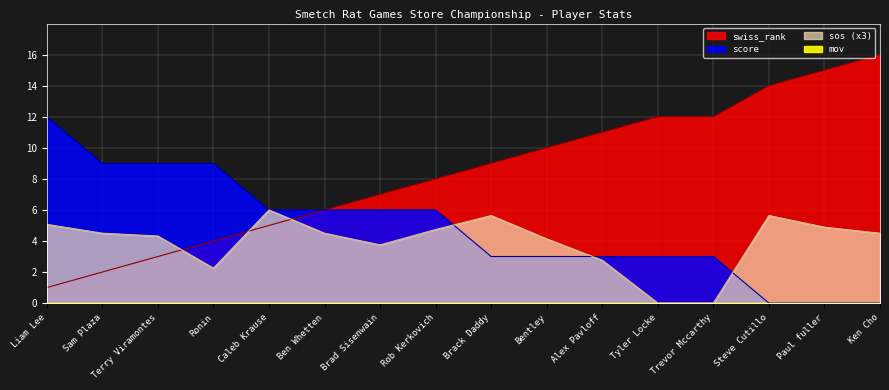

Which category has the lowest value in the score series?

Steve Cutillo